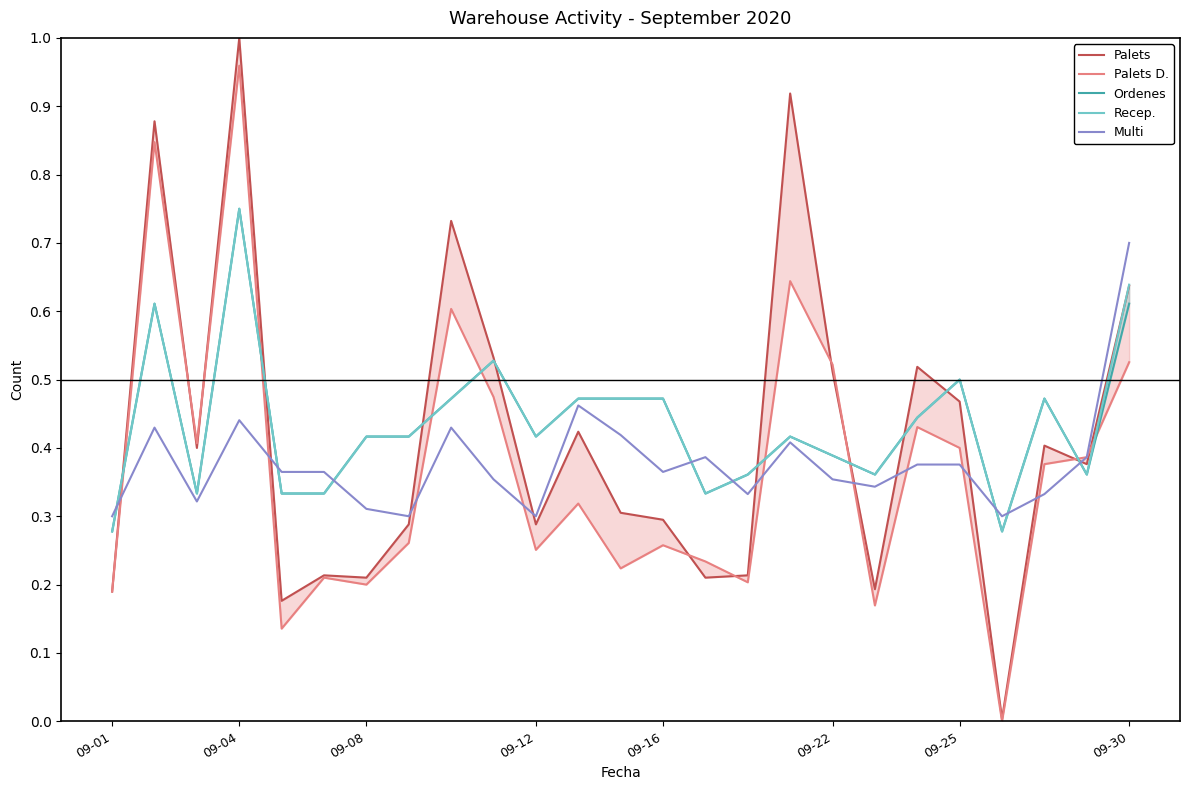

What are all the series names shown in the legend?

Palets, Palets D., Ordenes, Recep., Multi